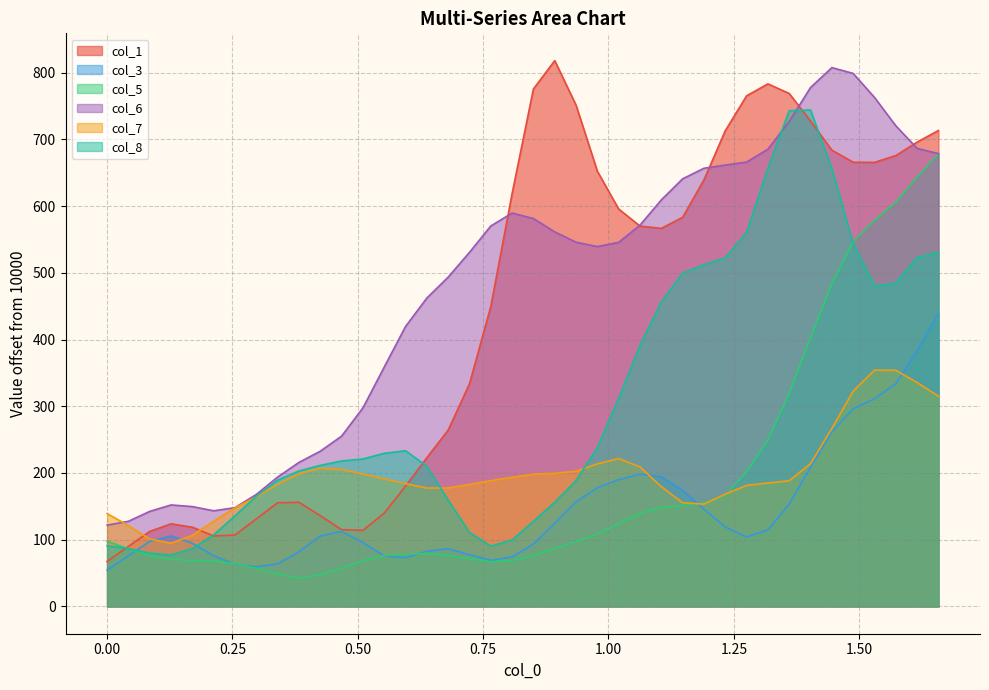

What is the greatest value displayed?

817.9